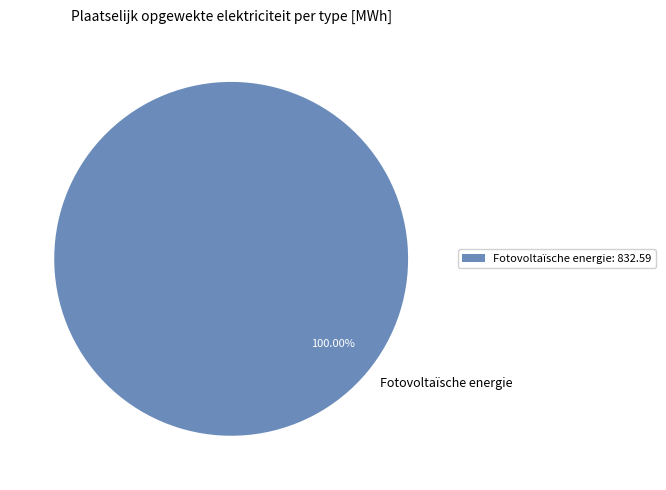

Is there a majority slice in this chart?

Yes